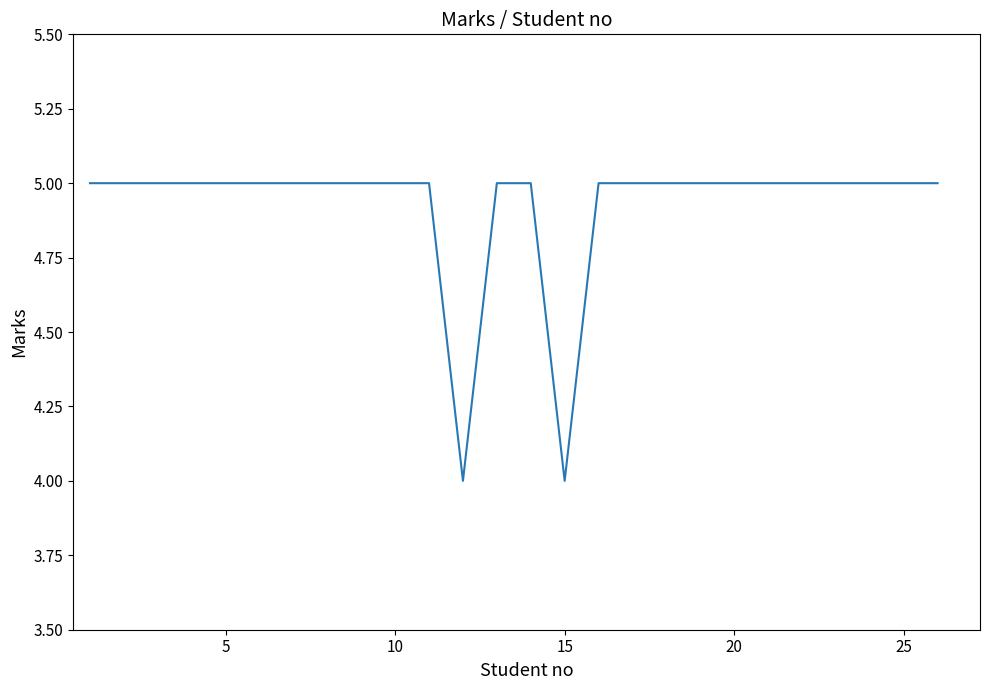

What is the greatest value displayed?

5